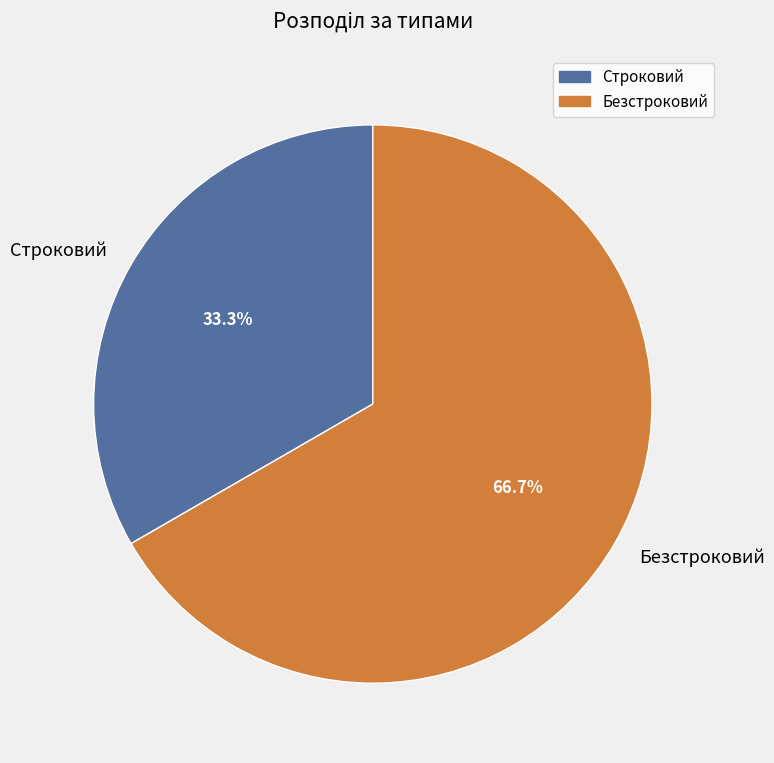

Which category has the smallest portion of the pie?

Строковий